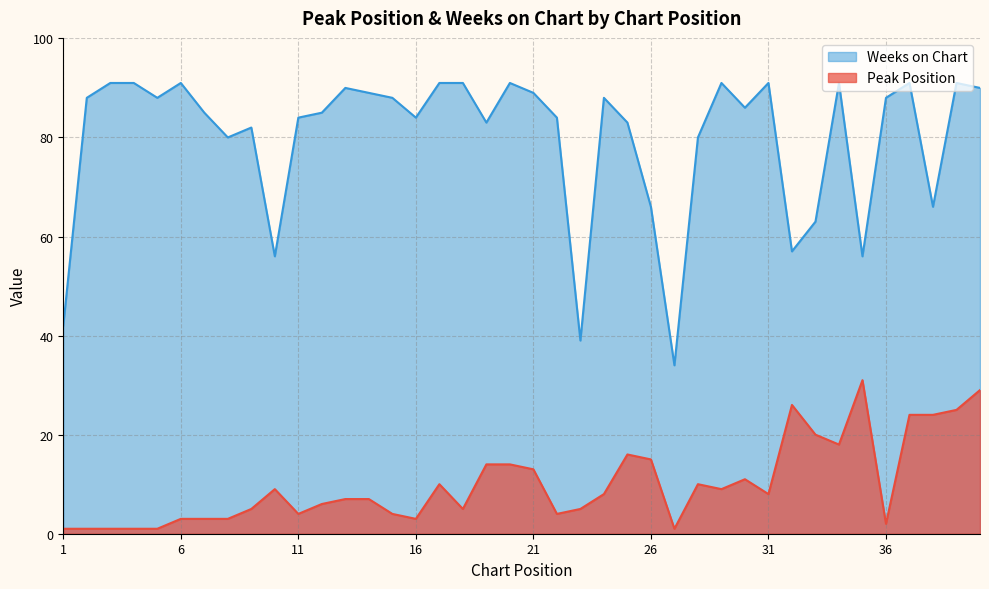

Rank the series by their maximum value, from lowest to highest.

Peak Position, Weeks on Chart